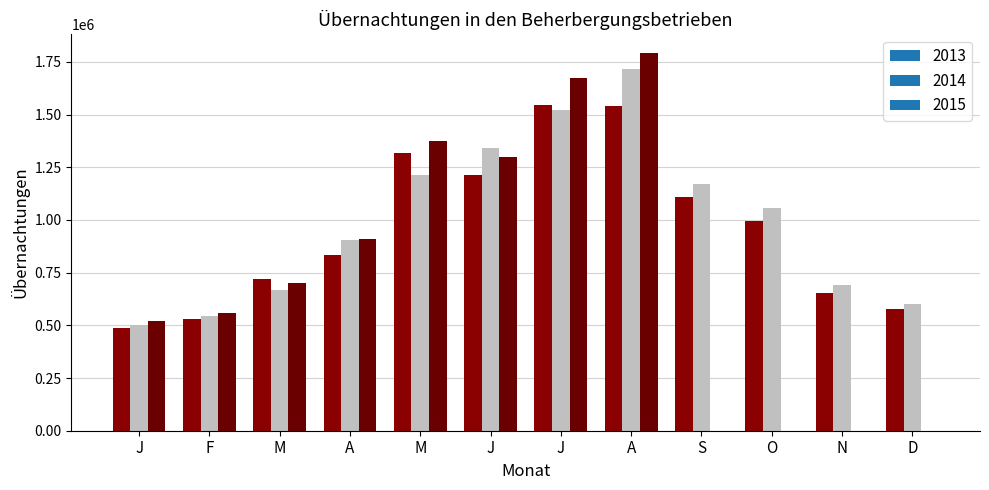

At which label does 2013 first exceed 993208?

M